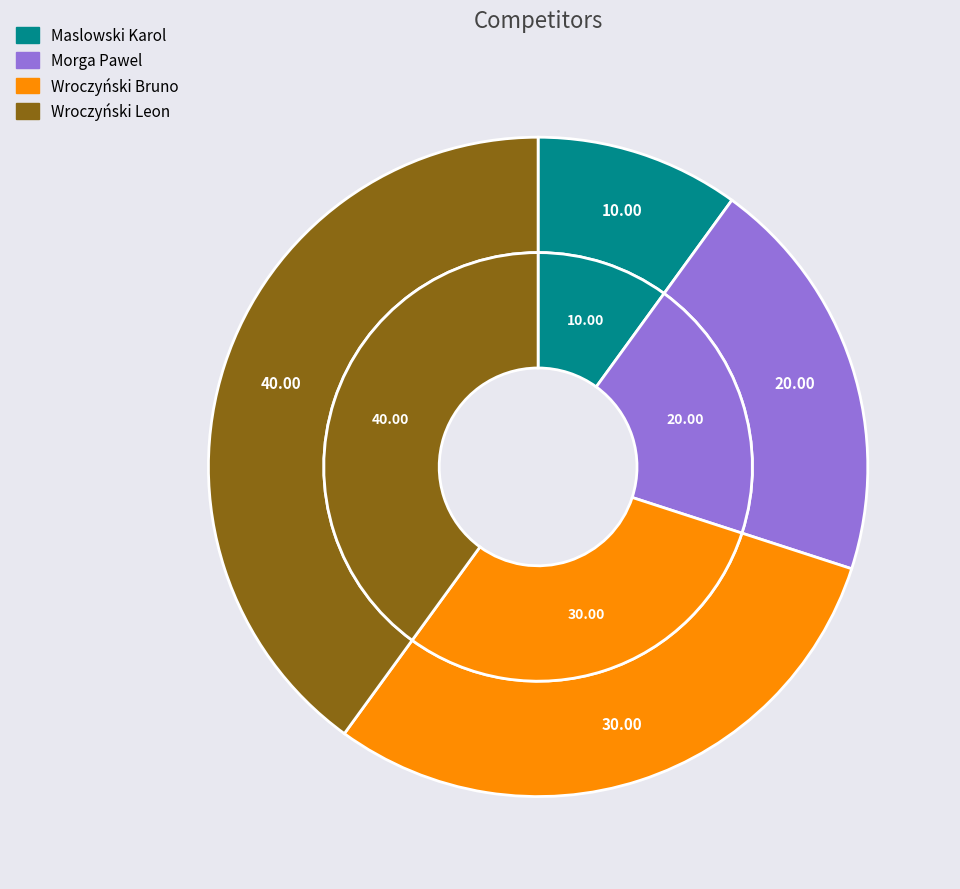

True or false: Maslowski Karol accounts for 10% of the total.

True